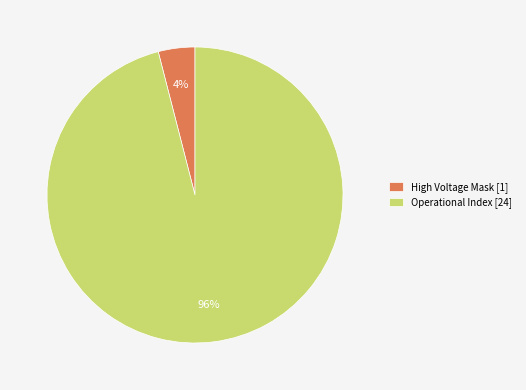

Which slice is the largest?

Operational Index [24]